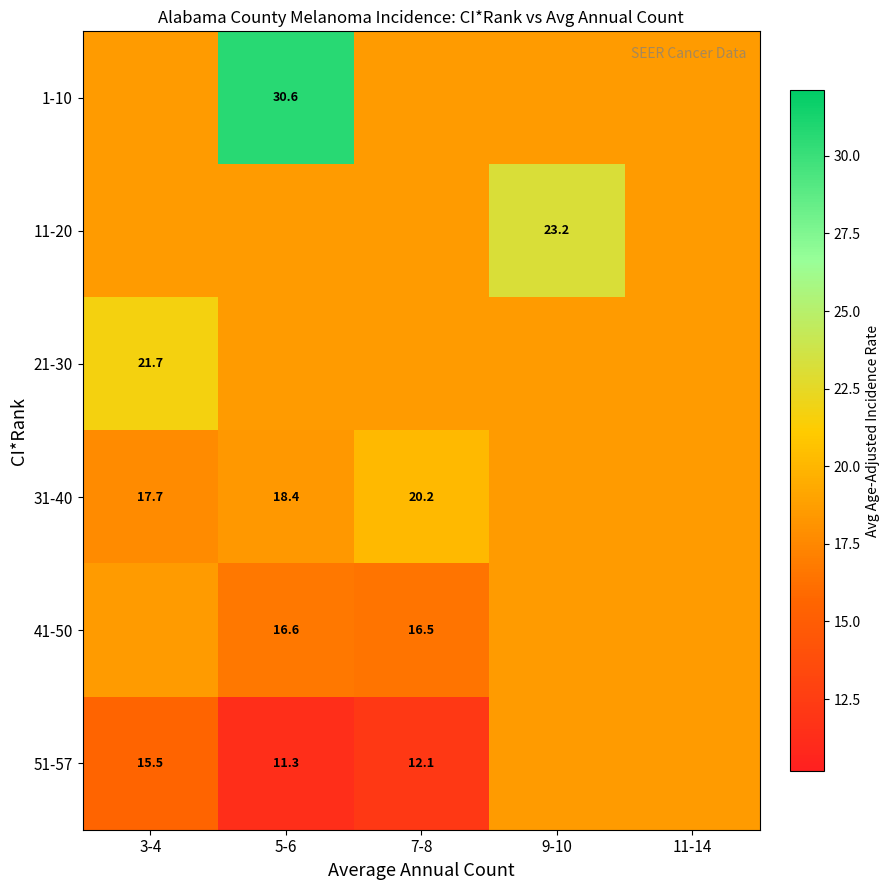

Where does the 31-40 series first go above 18?

5-6